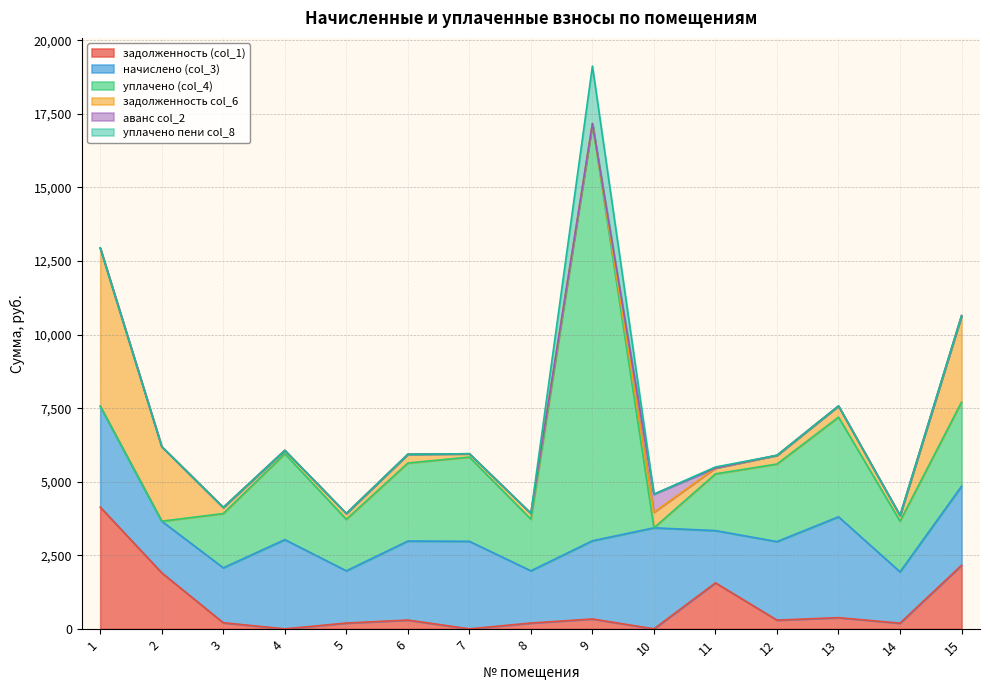

At how many categories does at least one series exceed 12367?

1